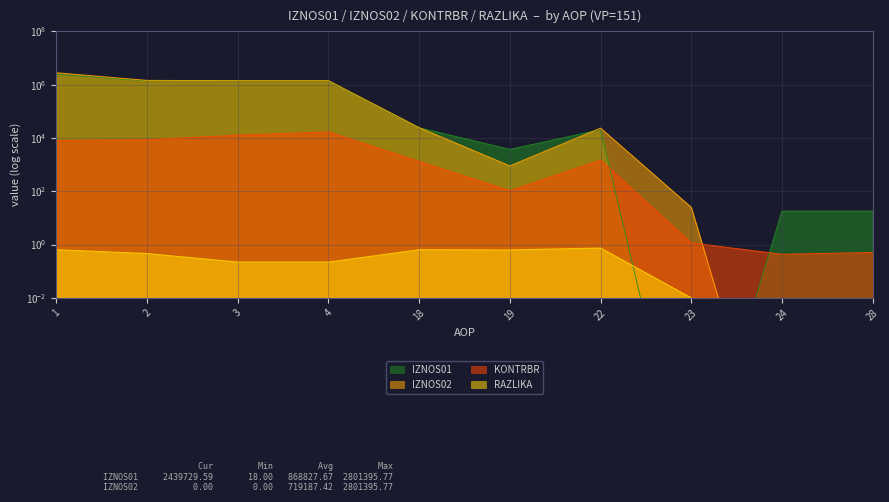

Reading left to right, transcribe all the data shown in this chart.

IZNOS01: 1=2439729.6	2=1399688.4	3=1375454.0	4=1375454.0	18=24216.3	19=3716.8	22=20499.5	23=0.0	24=18.0	28=18.0
IZNOS02: 1=2801395.8	2=1446991.1	3=1422599.8	4=1422599.8	18=24391.3	19=895.5	22=23470.7	23=25.0	24=0.0	28=0.0
KONTRBR: 1=8042.5	2=8587.3	3=12662.0	4=16882.6	18=1314.0	19=104.7	22=1483.7	23=1.2	24=0.4	28=0.5
RAZLIKA: 1=0.6	2=0.5	3=0.2	4=0.2	18=0.6	19=0.6	22=0.7	23=0.0	24=0.0	28=0.0